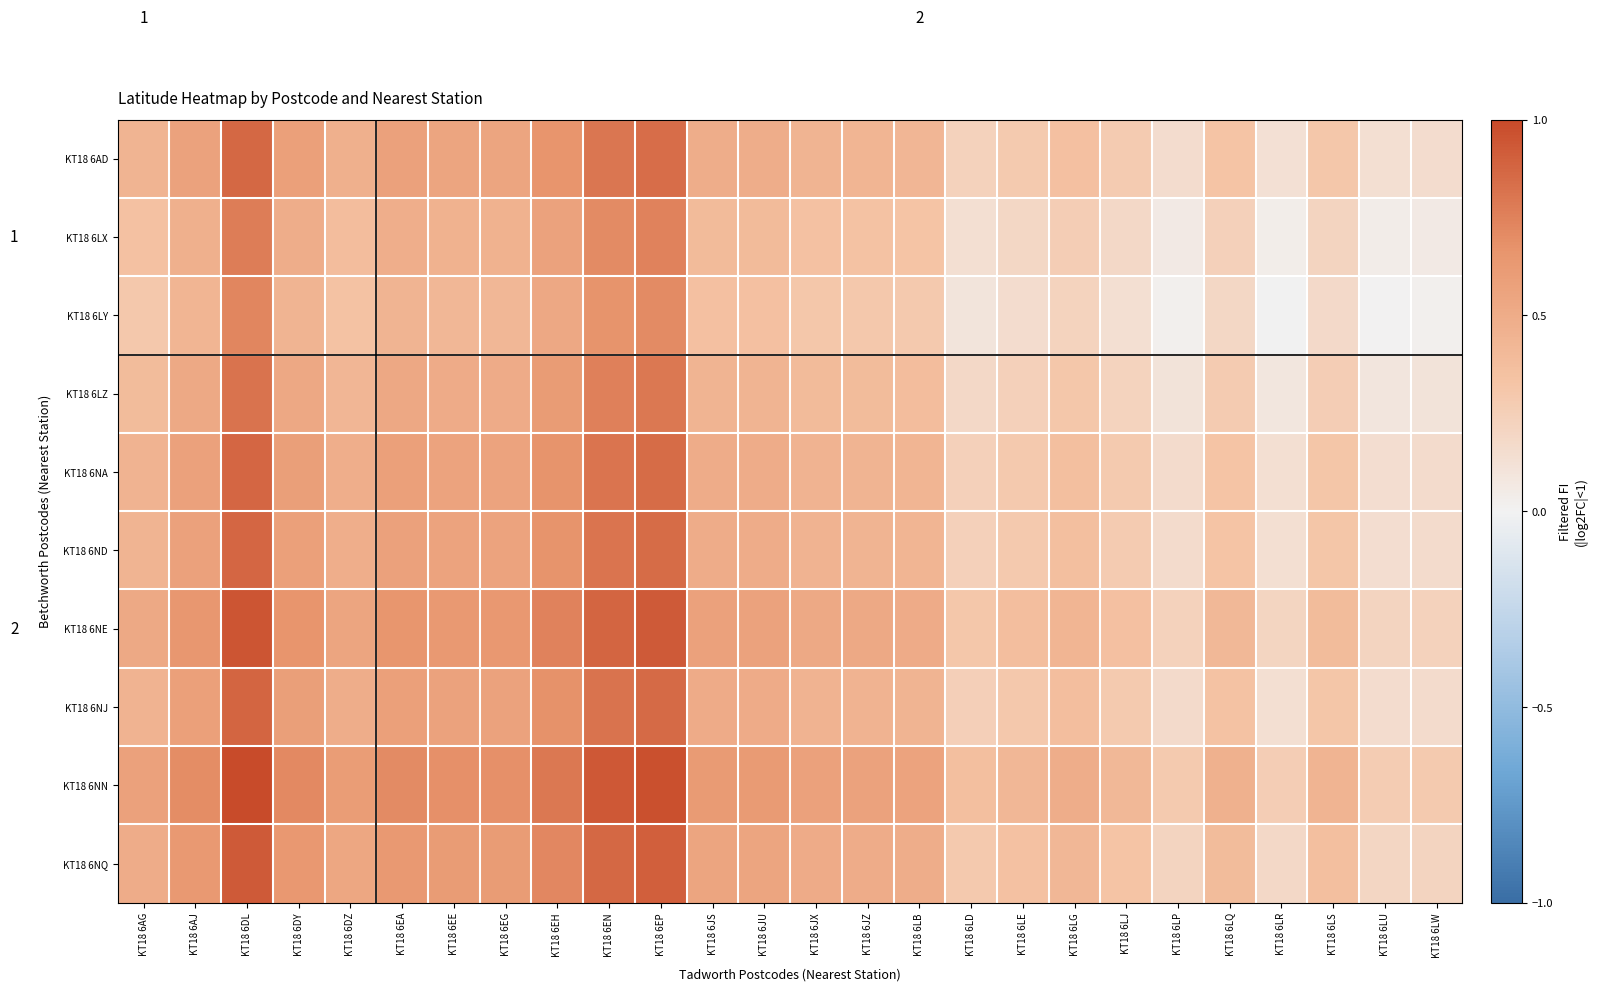

What is the difference between the maximum and minimum values in the KT18 6NN series?

0.7